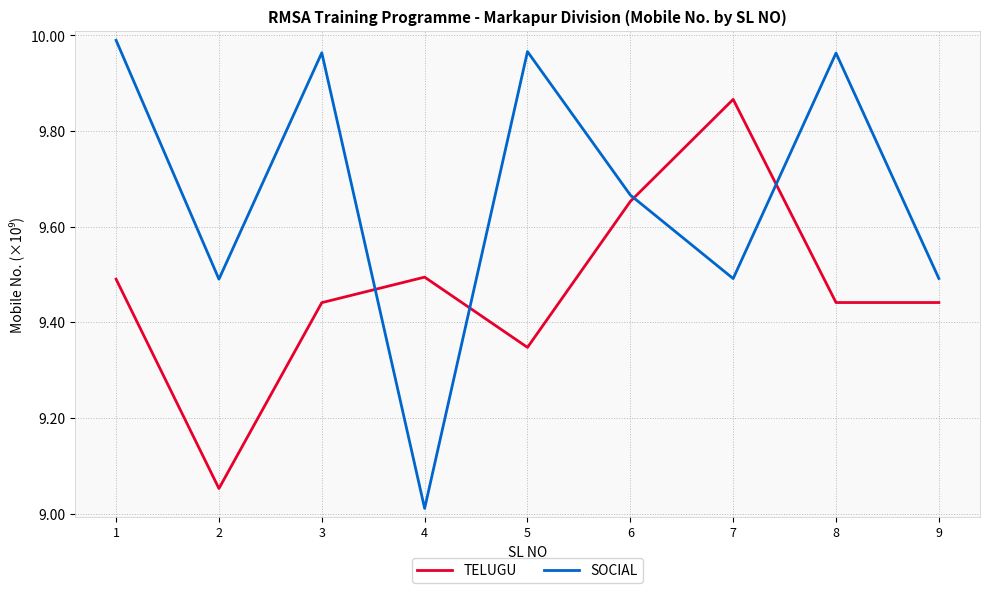

At 9, list the series in order from largest to smallest.

SOCIAL, TELUGU